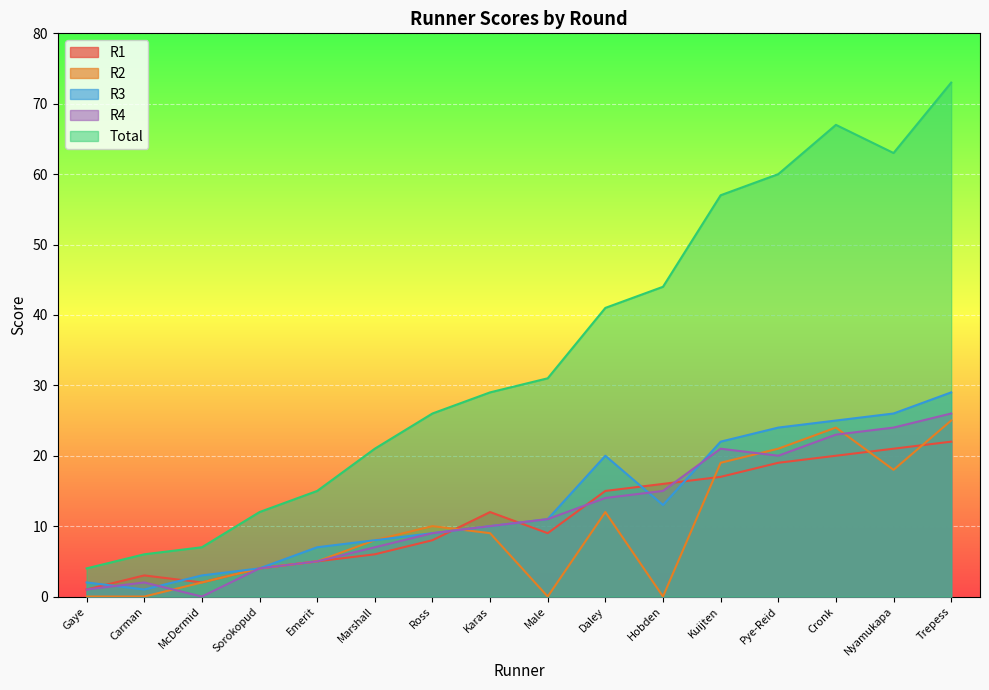

At Cronk, list the series in order from largest to smallest.

Total, R3, R2, R4, R1